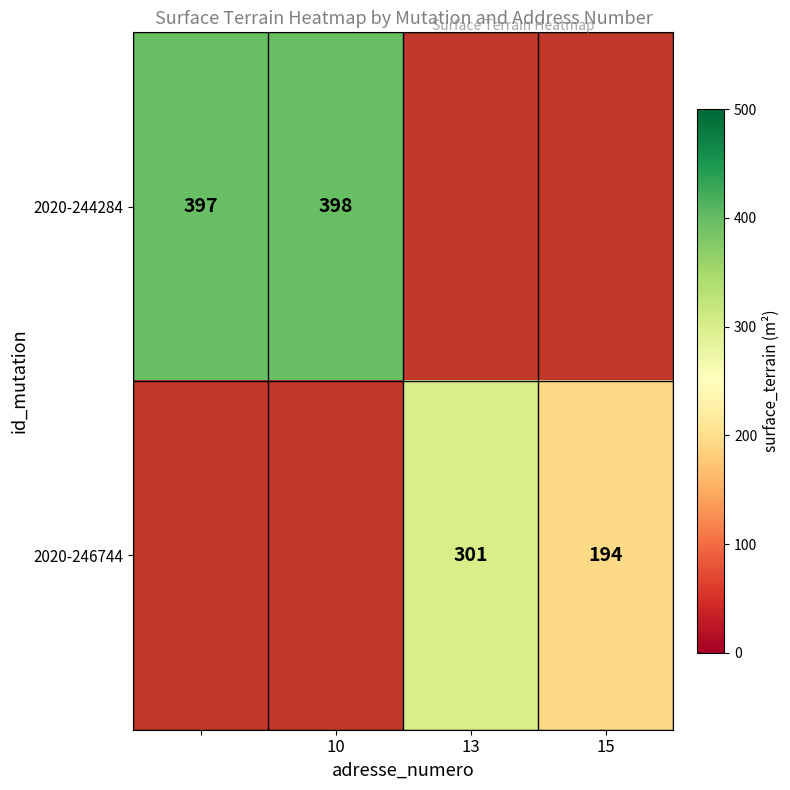

Is the value of 2020-244284 at 10 greater than the value of 2020-246744 at 13?

Yes